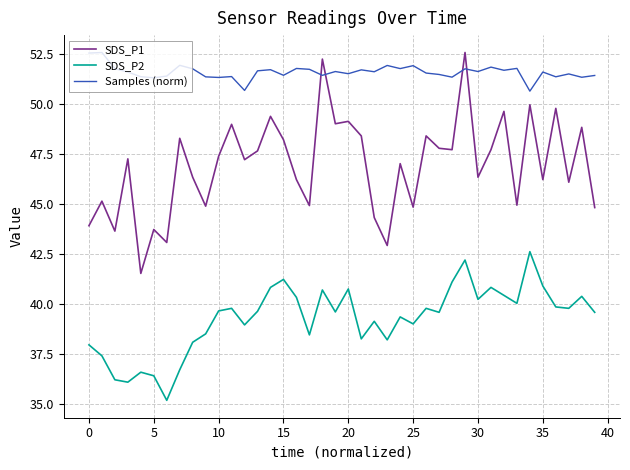

Which series has the largest total across all categories?

Samples (norm)